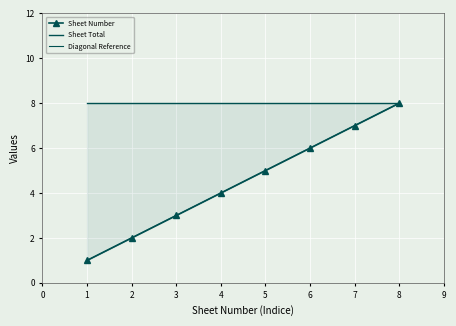

Which has a higher value, 6 or 4?

6